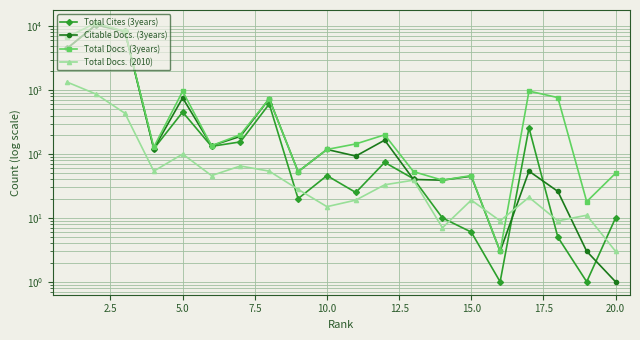

In Total Docs. (3years), how many points are lower than both neighbors (excluding endpoints)?

6